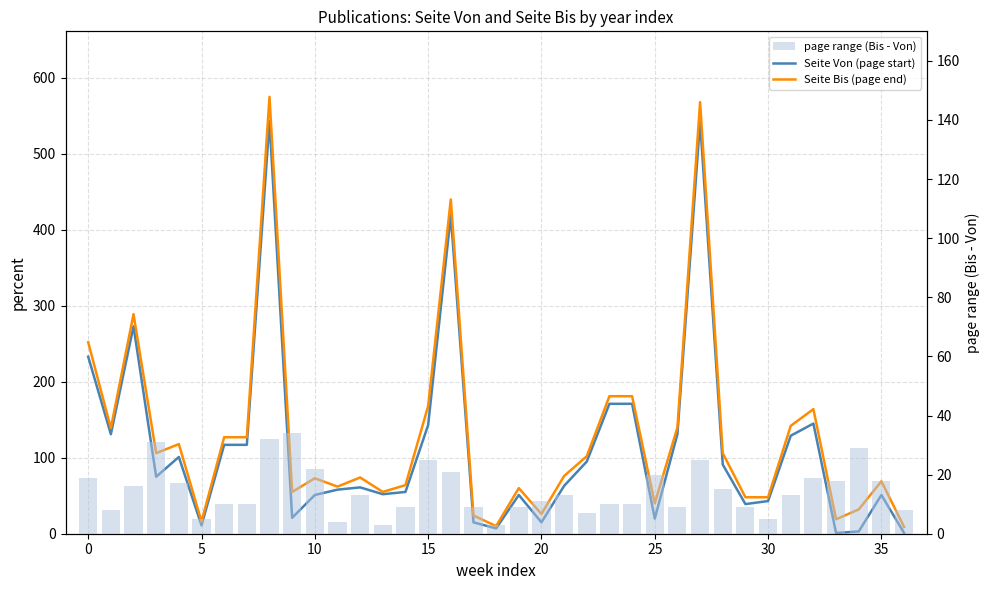

The page range (Bis - Von) series shows 15 at 28. True or false?

True